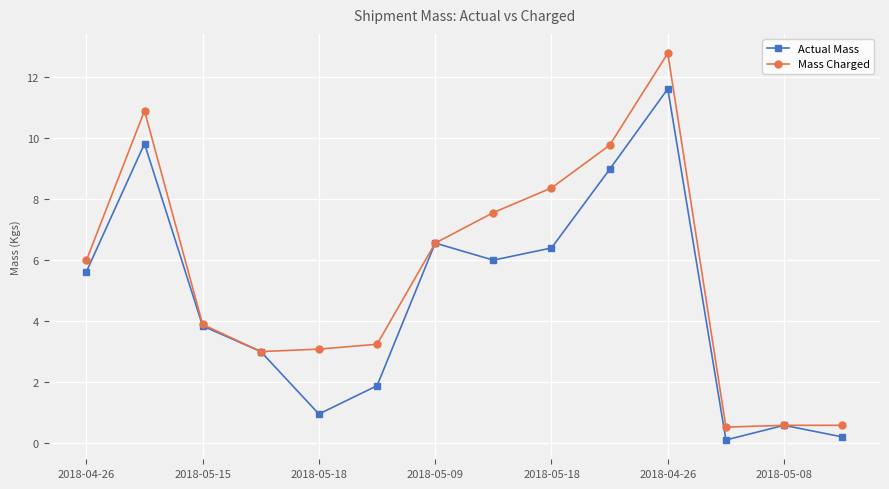

Which series has the widest spread of values?

Mass Charged